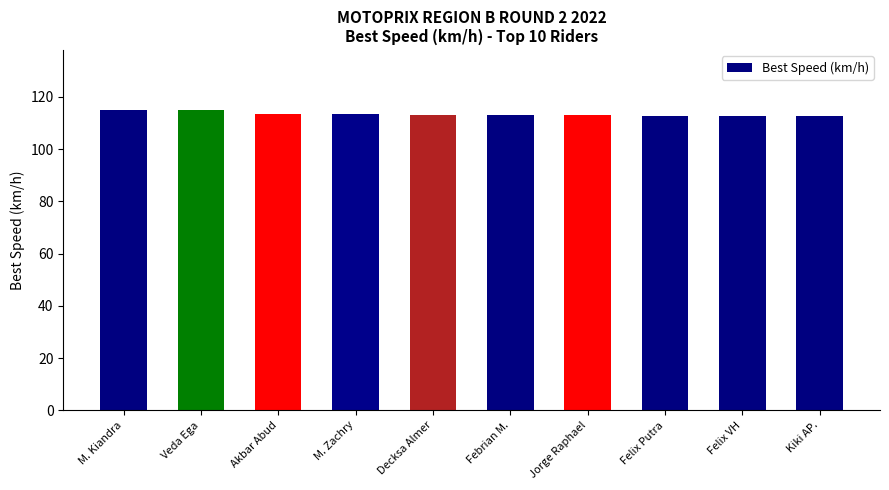

The chart shows a value of 160.9 at Veda Ega. True or false?

False